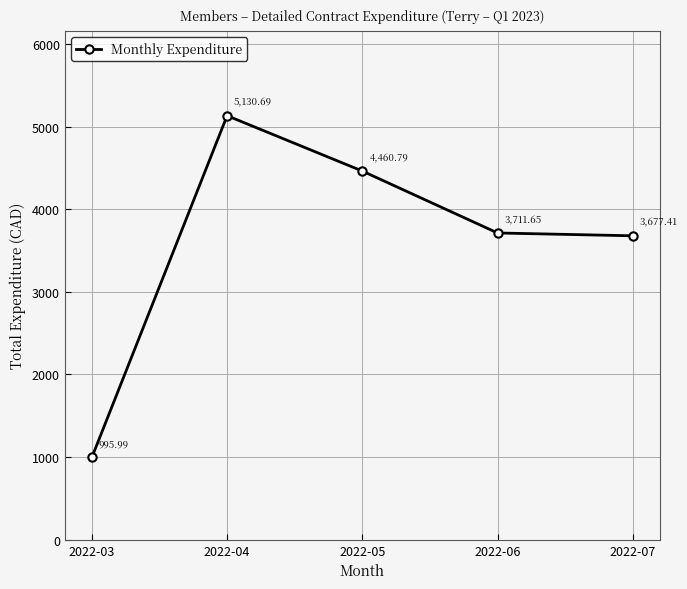

Does the chart display data point markers on the line(s)?

Yes